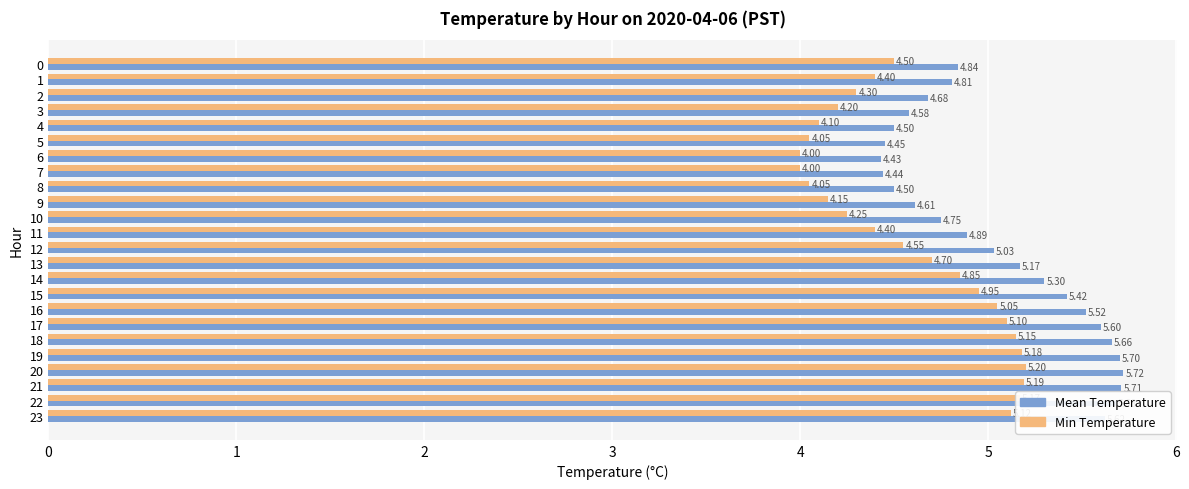

What is the sum of all Min Temperature values?

110.6